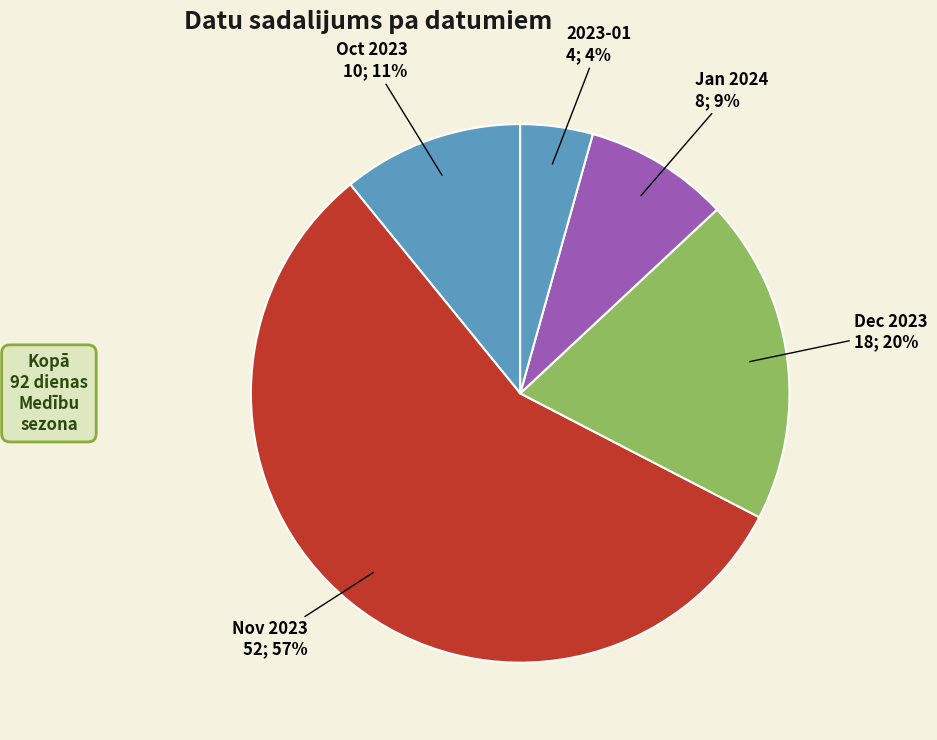

Do Oct 2023 and Dec 2023 together represent more than half of the pie?

No